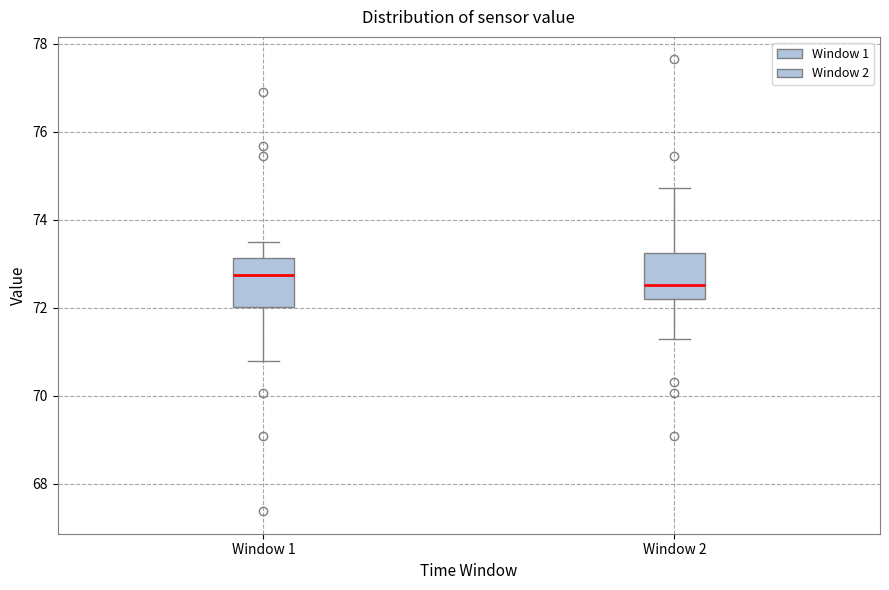

Where is the lower edge of the box for Window 1 on the y-axis? The values are not printed on the chart, so give them approximately, as read against the axis.

72.0